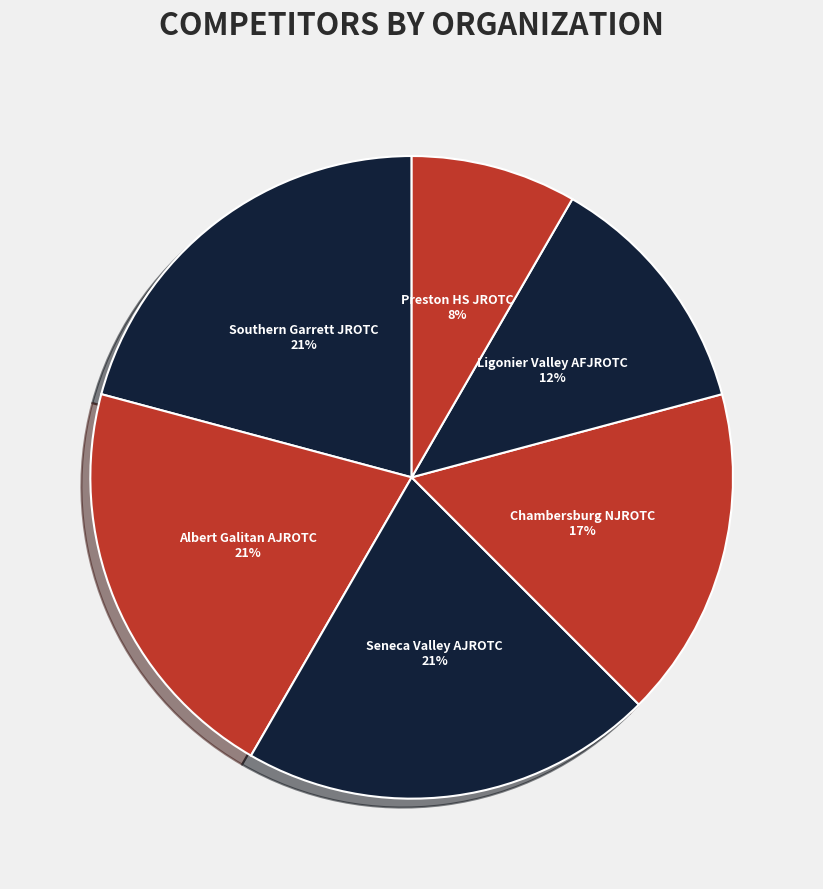

How many segments does this pie chart have?

6